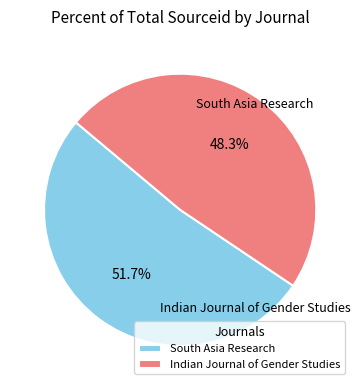

To the nearest percent, what percentage of the pie is Indian Journal of Gender Studies?

48%